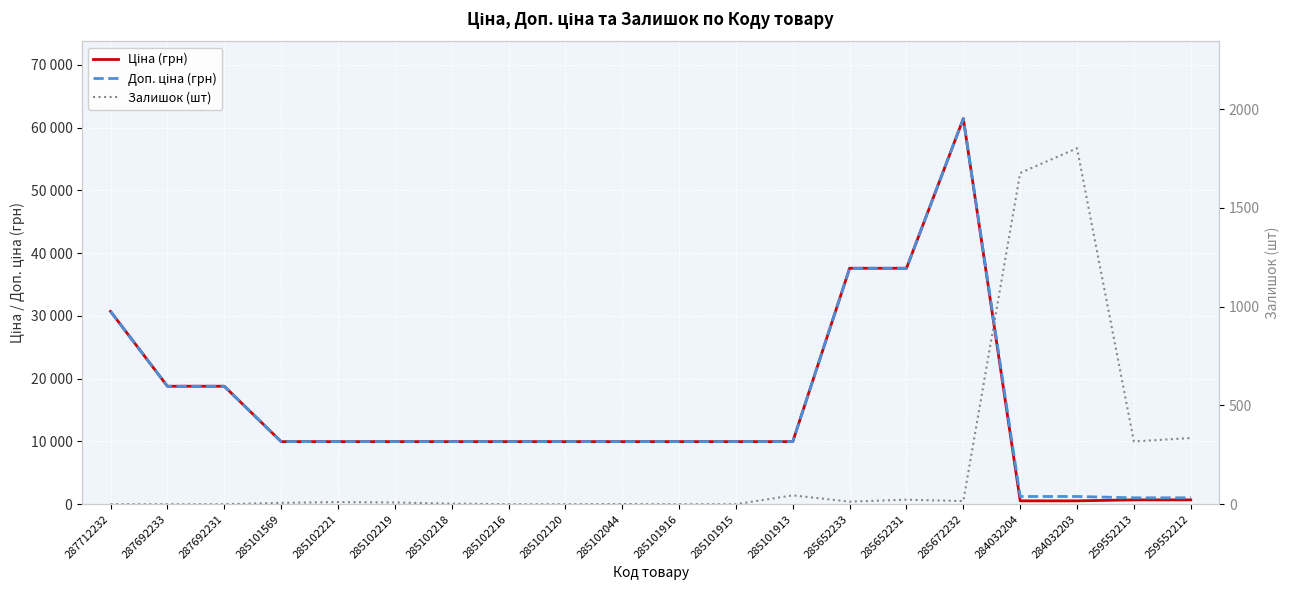

Which series has the largest total across all categories?

Доп. ціна (грн)